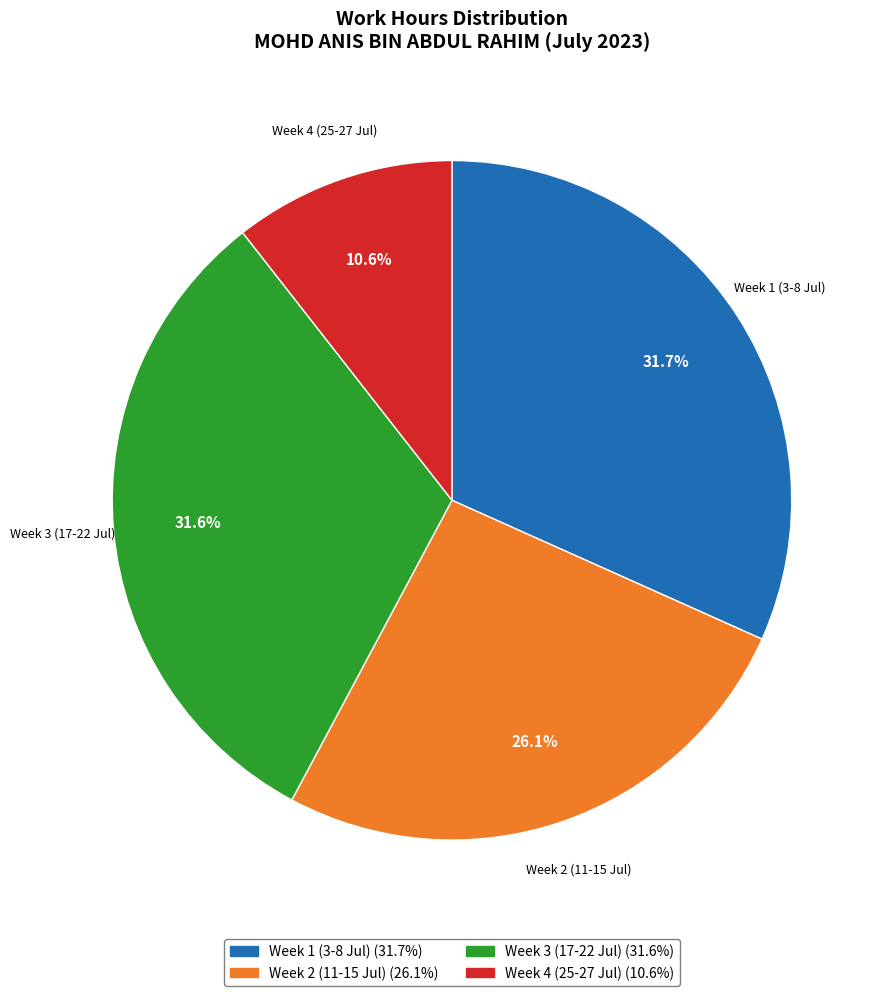

Is there any slice that represents more than half of the pie?

No